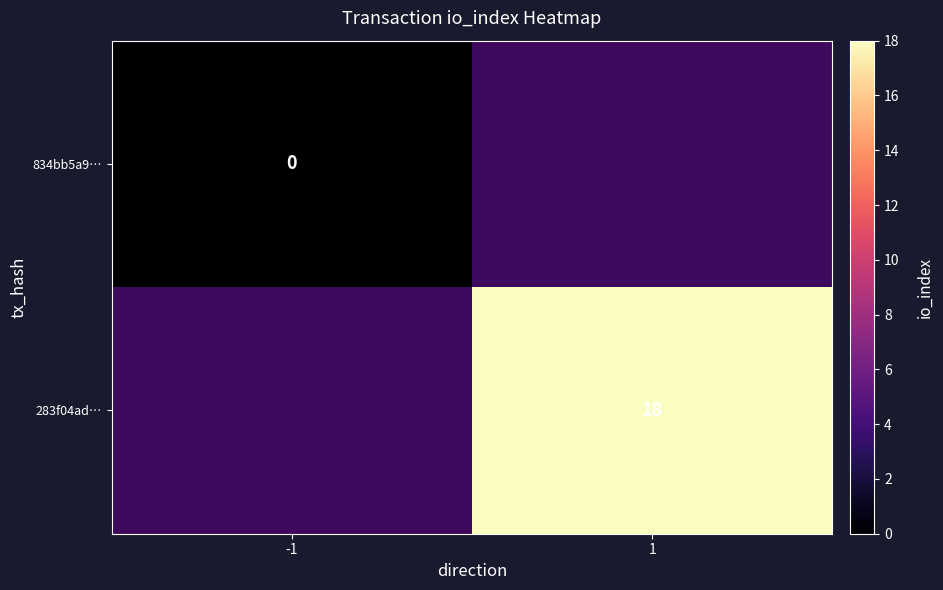

True or false: 283f04ad… has a value of 7 at 1.

False